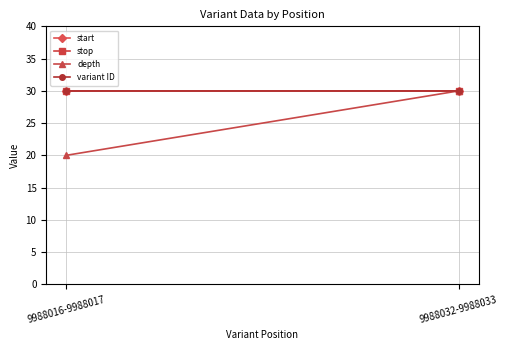

Which label corresponds to the largest value in the chart?

9988032-9988033